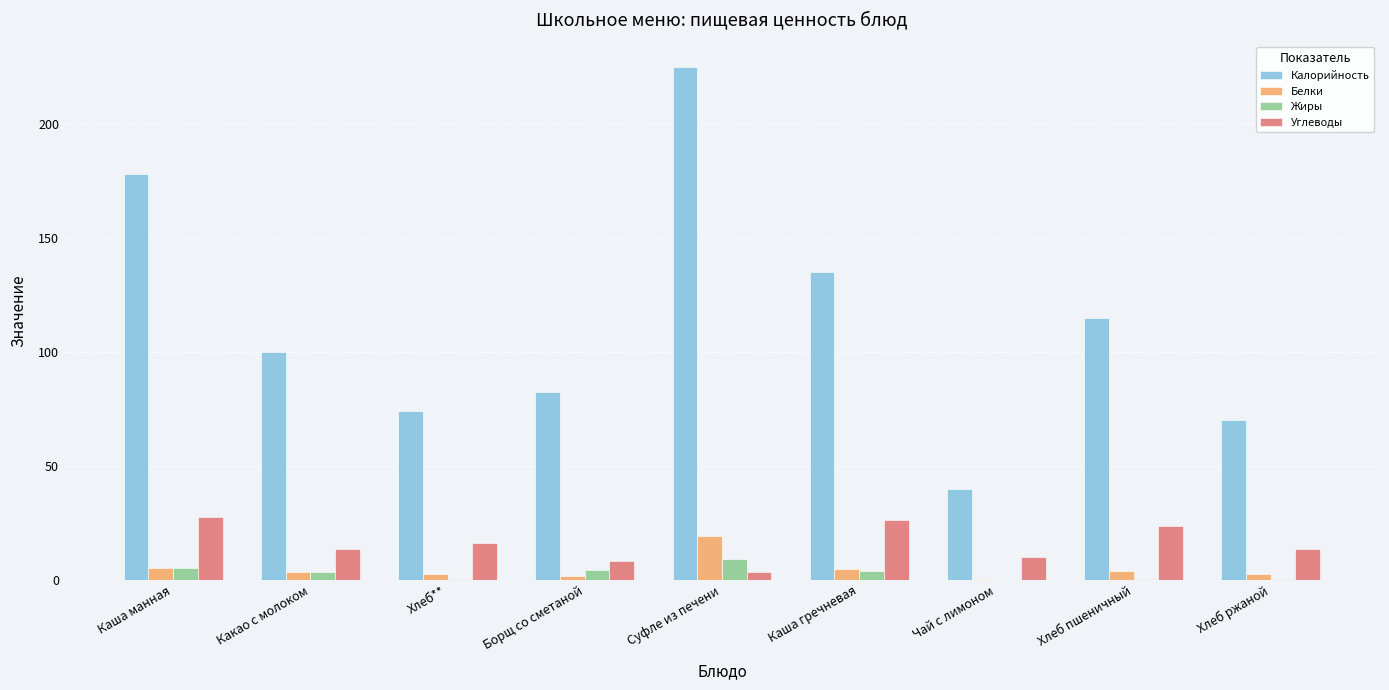

True or false: Калорийность has a value of 178.0 at Каша манная.

True